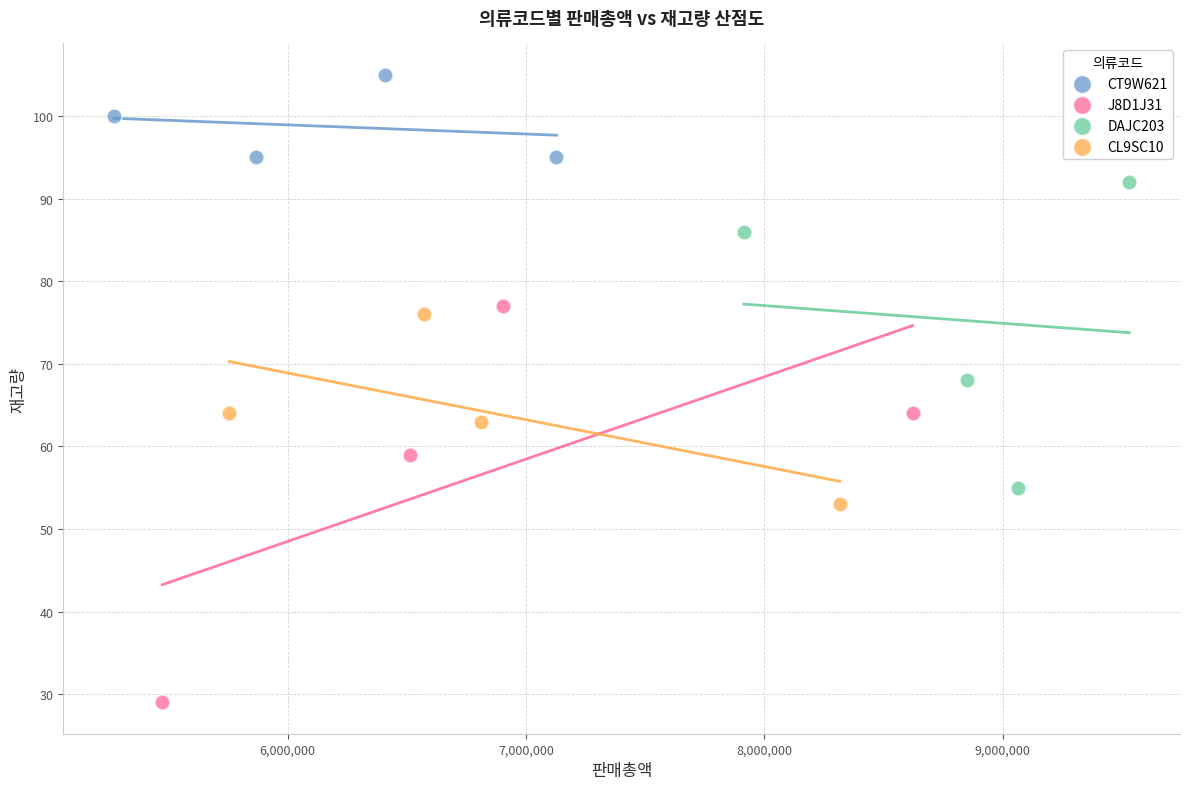

What are all the series names shown in the legend?

CT9W621, J8D1J31, DAJC203, CL9SC10